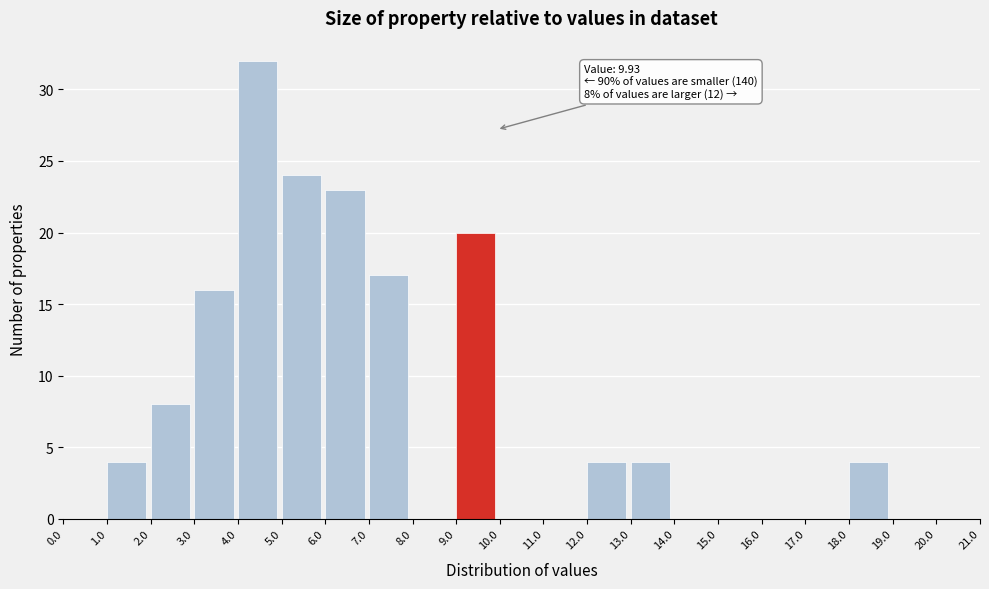

Over which range of the x-axis is the bar tallest?

4.0 to 5.0